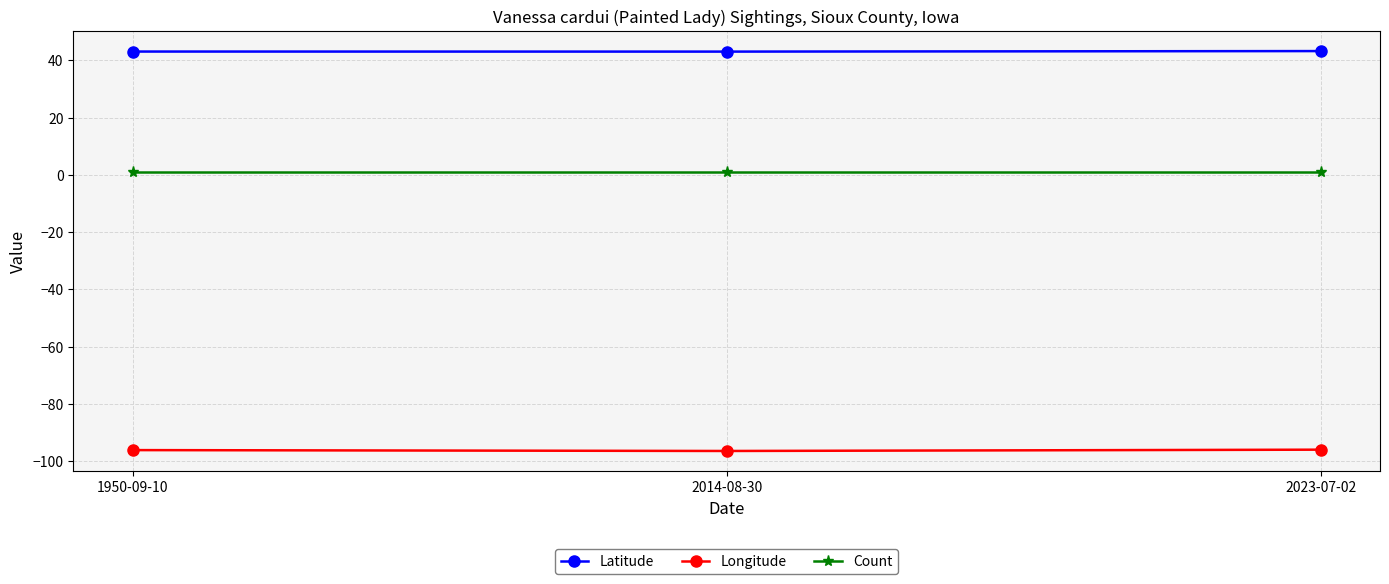

What is the highest value of the Longitude series?

-96.0